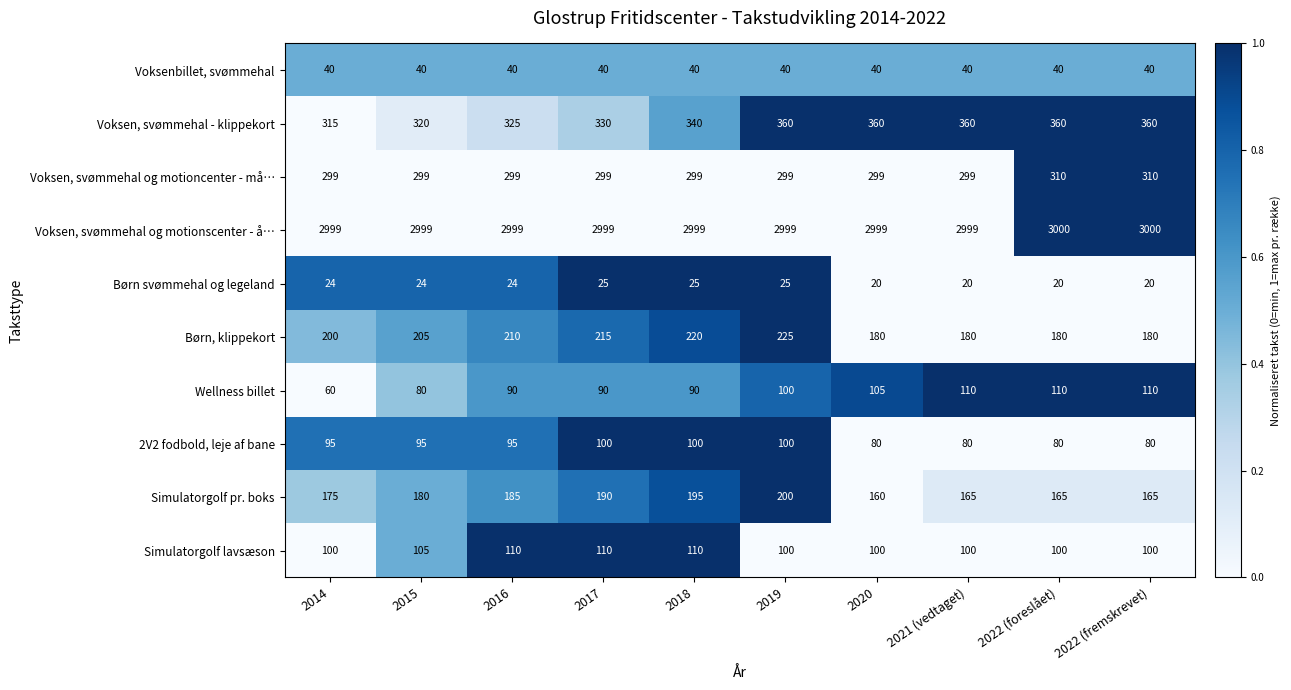

At 2018, list the series in order from largest to smallest.

Voksen, svømmehal og motionscenter - å…, Voksen, svømmehal - klippekort, Voksen, svømmehal og motioncenter - må…, Børn, klippekort, Simulatorgolf pr. boks, Simulatorgolf lavsæson, 2V2 fodbold, leje af bane, Wellness billet, Voksenbillet, svømmehal, Børn svømmehal og legeland